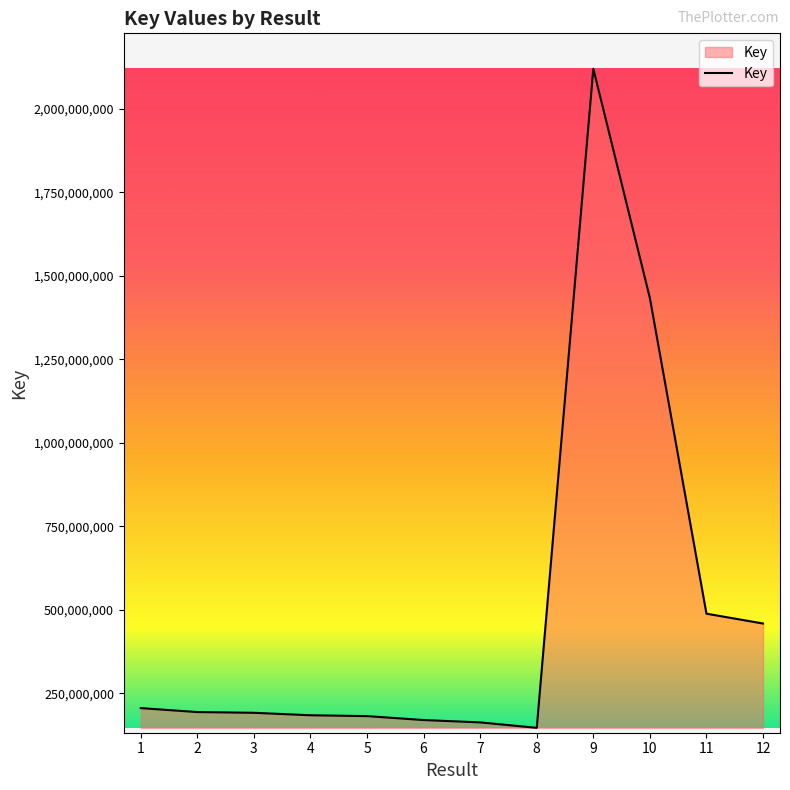

What is the sum of all values?

5935139616